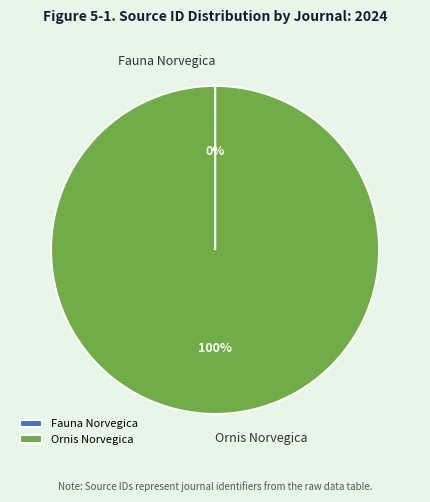

True or false: Ornis Norvegica accounts for 100% of the total.

True